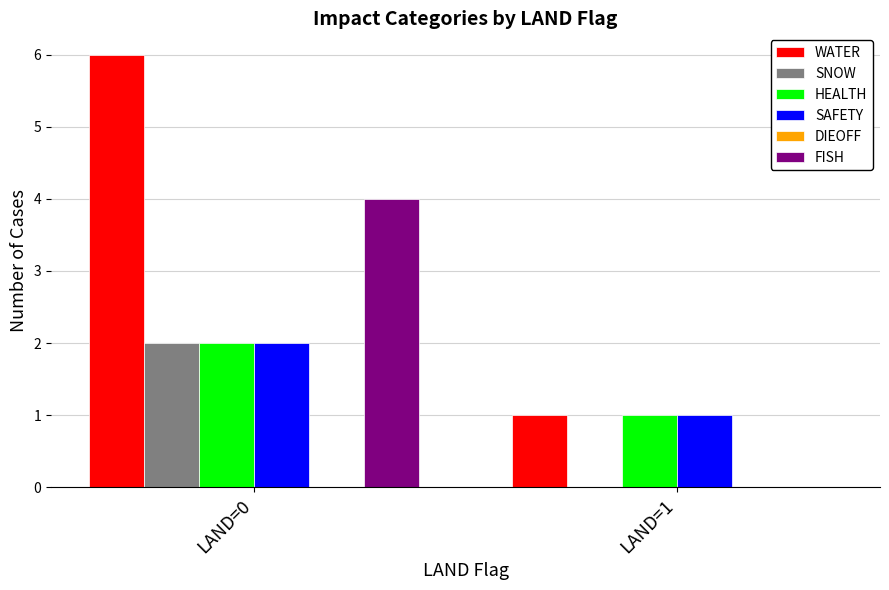

Reading left to right, extract all data points from this chart.

WATER: LAND=0=6	LAND=1=1
SNOW: LAND=0=2	LAND=1=0
HEALTH: LAND=0=2	LAND=1=1
SAFETY: LAND=0=2	LAND=1=1
FISH: LAND=0=4	LAND=1=0